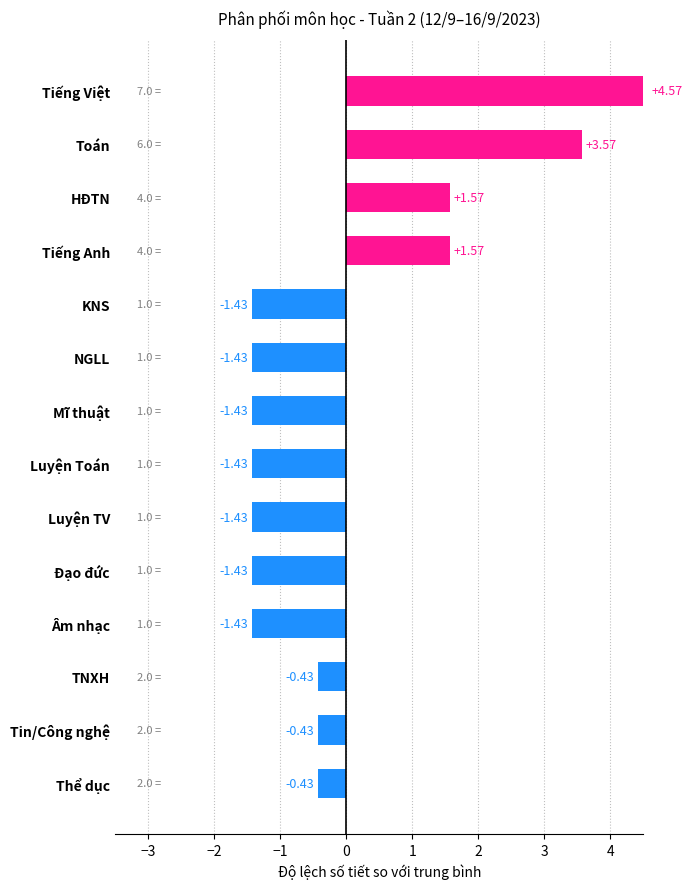

Which label corresponds to the largest value in the chart?

Tiếng Việt